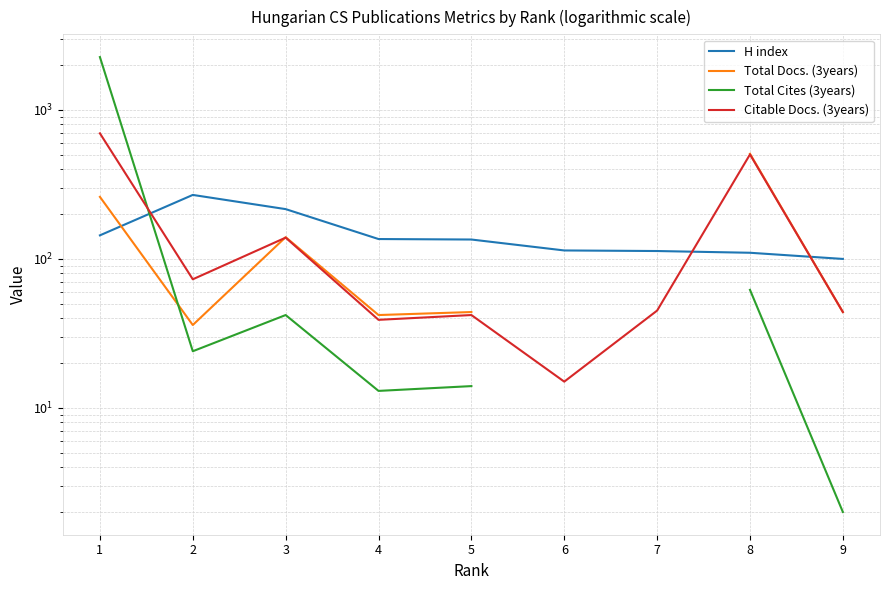

What is the total value across all series at 4?

230.0